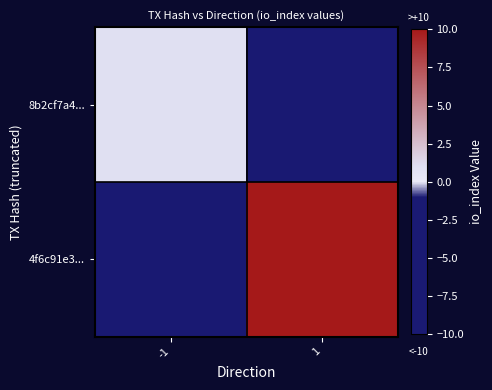

How many distinct data groups are displayed?

2